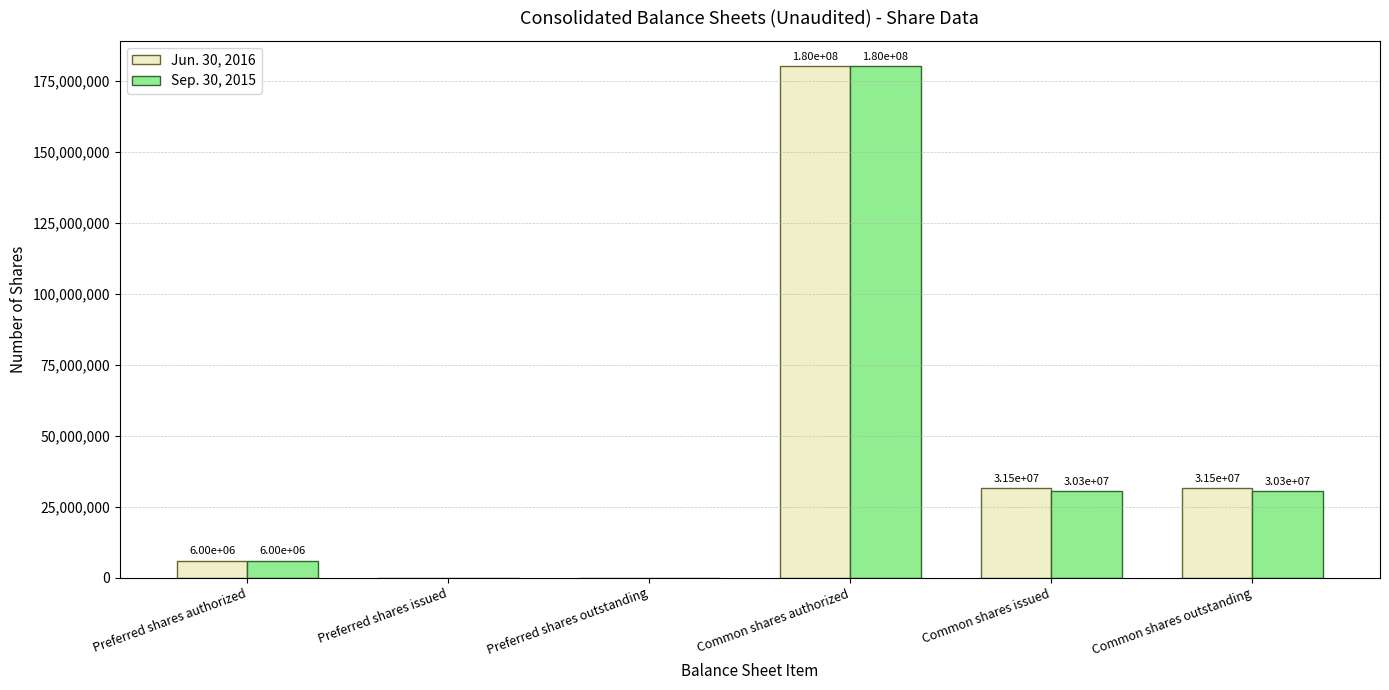

The Jun. 30, 2016 series shows 0 at Preferred shares issued. True or false?

True